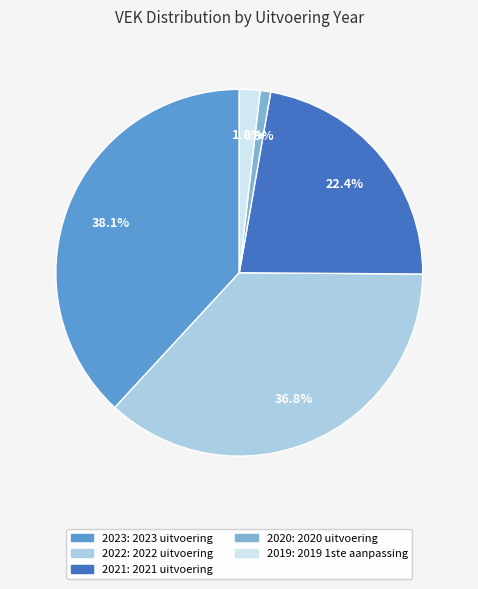

Is there a majority slice in this chart?

No